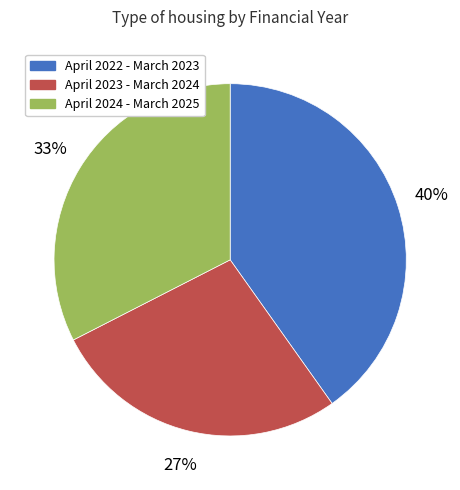

What is the ratio of the value at April 2024 - March 2025 to the value at April 2022 - March 2023?

0.8